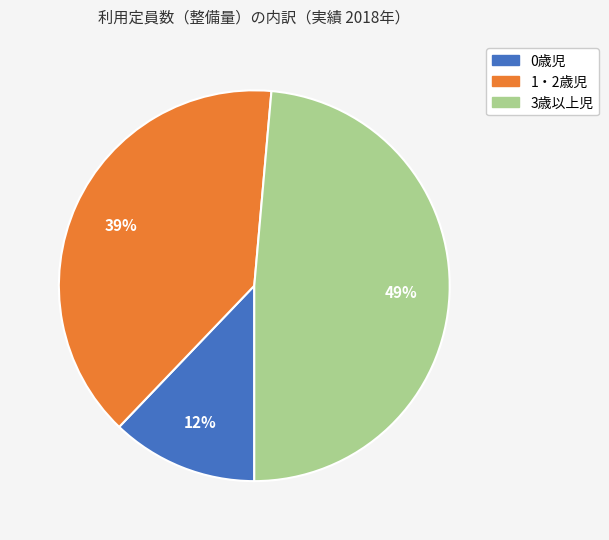

Does 0歳児 account for over 50% of the chart?

No